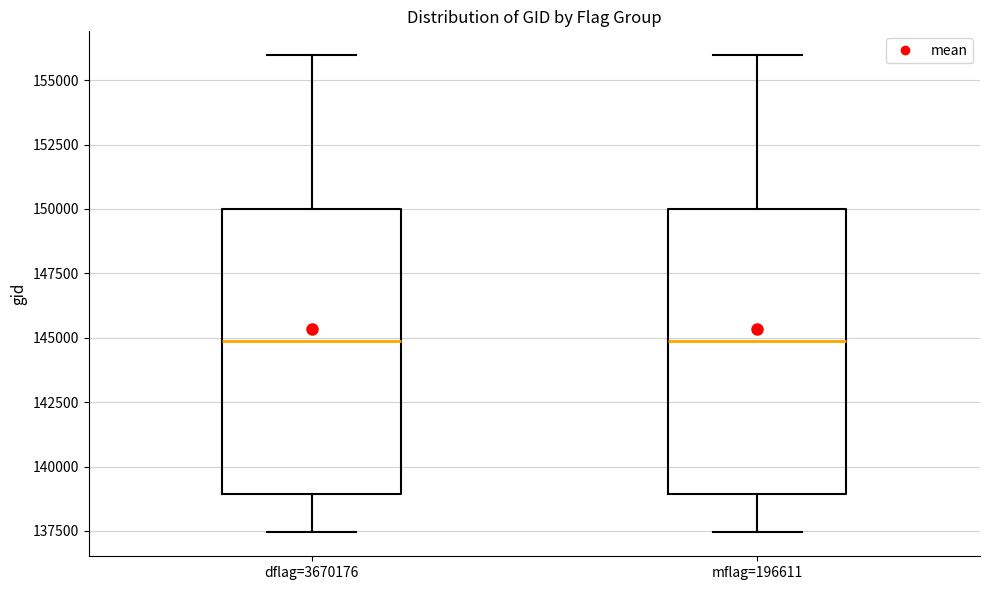

Reading left to right, read every box against the y-axis: the position of its median line, the range the box covers, and the ends of its whiskers. The values are not printed on the chart, so give them approximately, as read against the axis.

dflag=3670176: median 145000, box 139000 to 150000, whiskers 137500 to 156000
mflag=196611: median 145000, box 139000 to 150000, whiskers 137500 to 156000